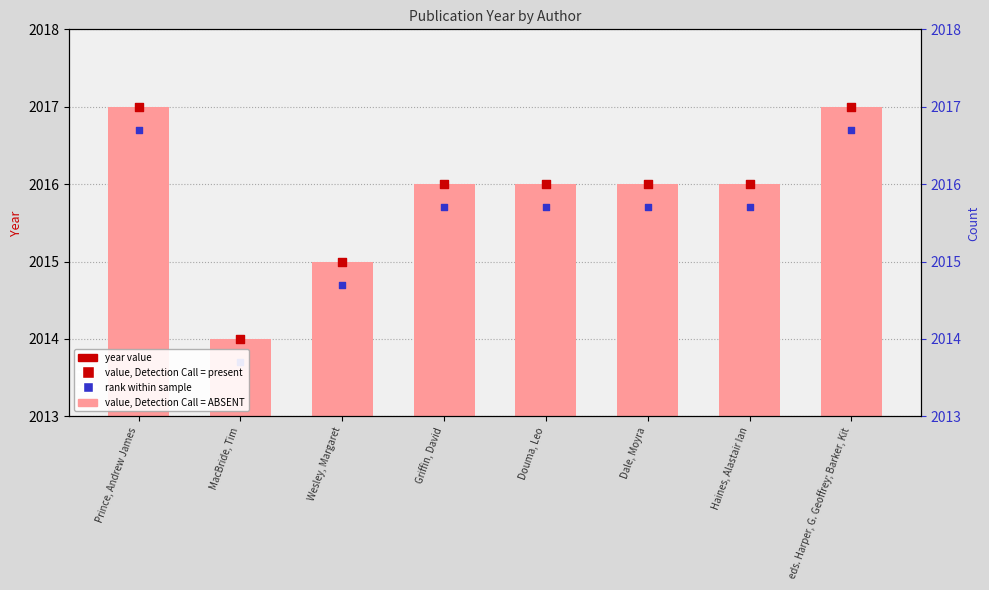

Approximately how many times larger is the value at Prince, Andrew James compared to eds. Harper, G. Geoffrey; Barker, Kit?

1.0